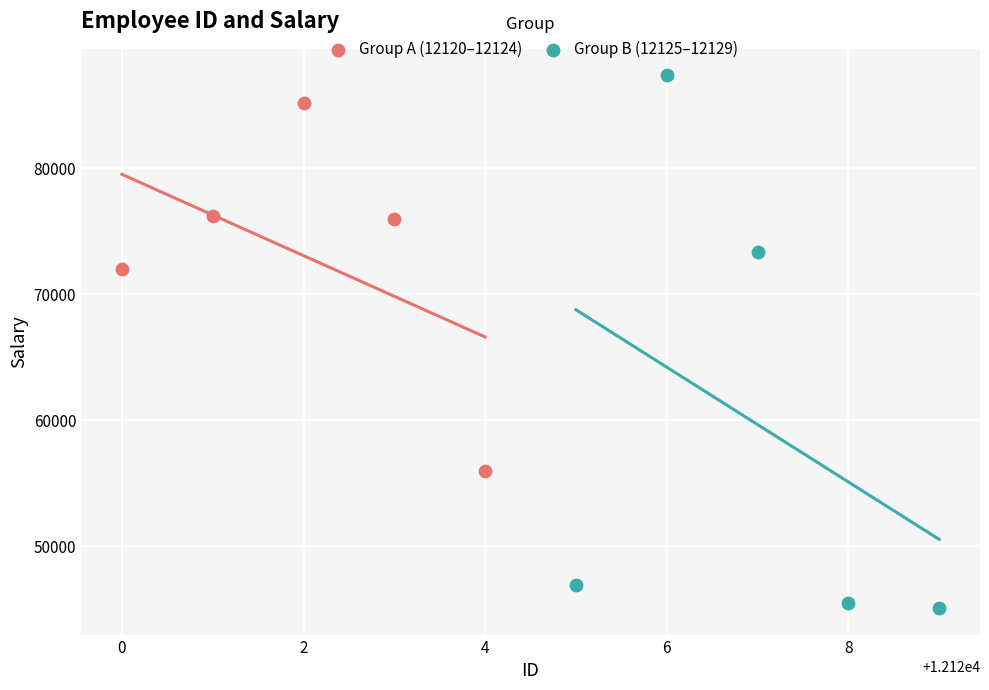

Which series has the widest spread of Y values?

Group B (12125–12129)